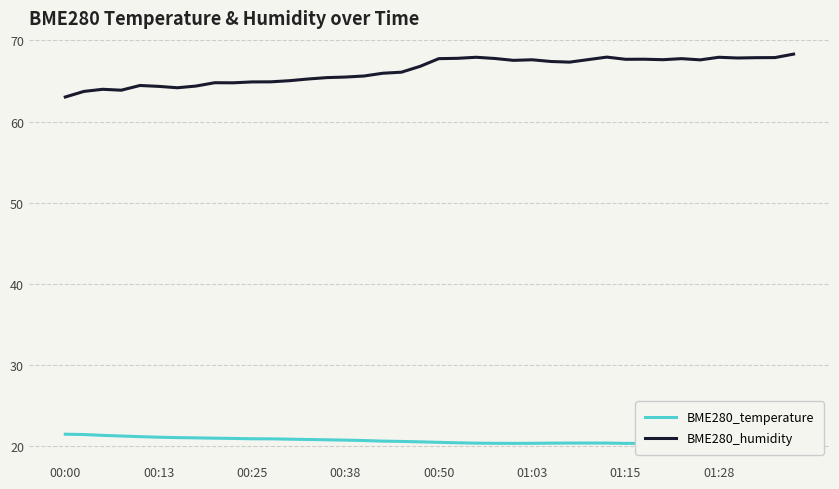

The BME280_humidity series shows 103.9 at 00:50. True or false?

False